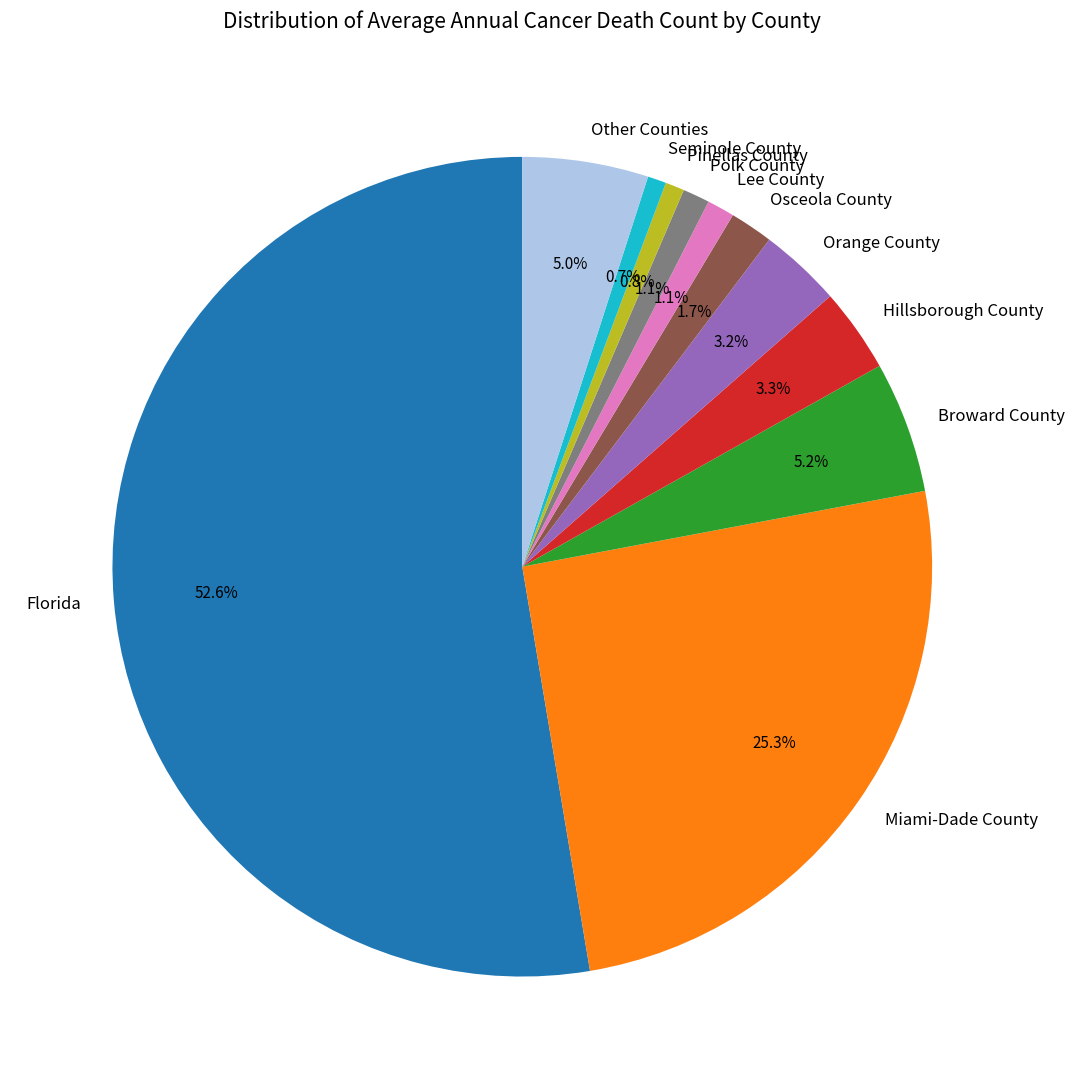

Which slice represents more than half of the pie?

Florida